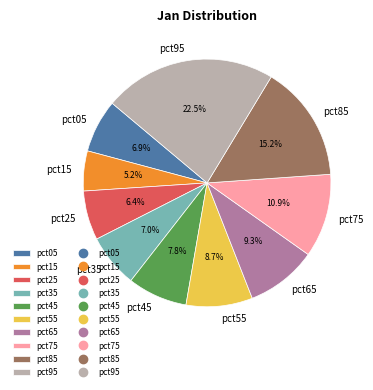

To the nearest percent, what portion does pct85 represent?

15%